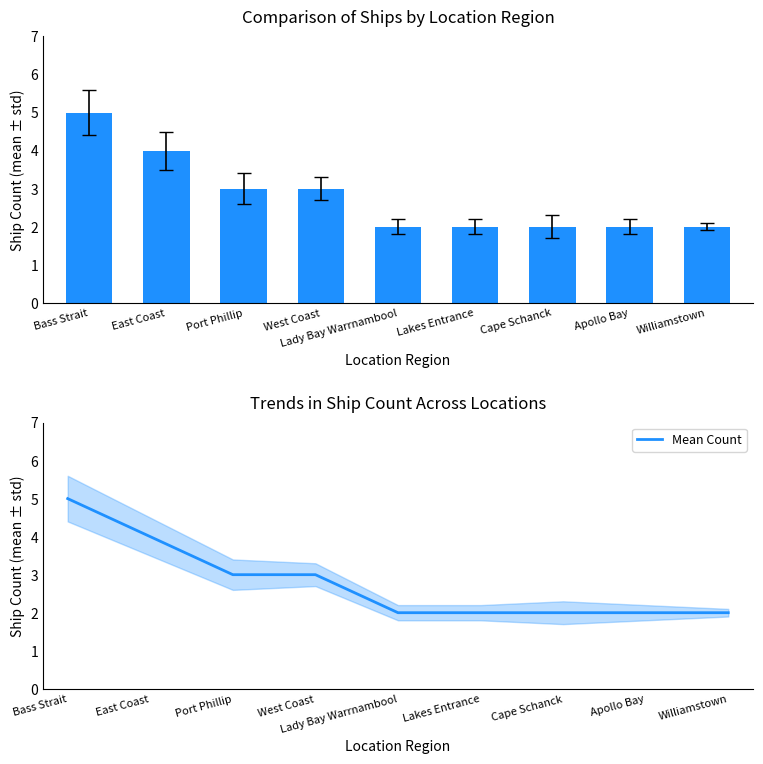

True or false: Mean Count has a value of 3 at Port Phillip.

True